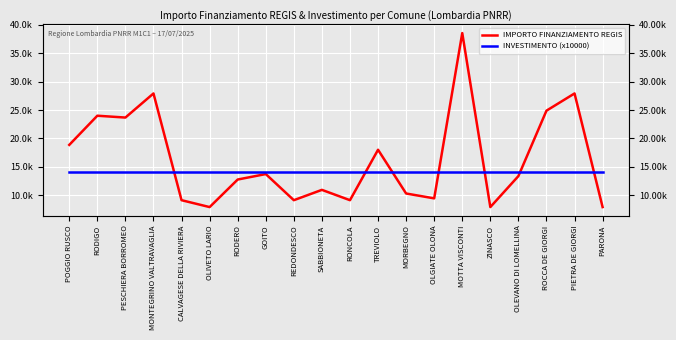

How many data points does each series have?

20